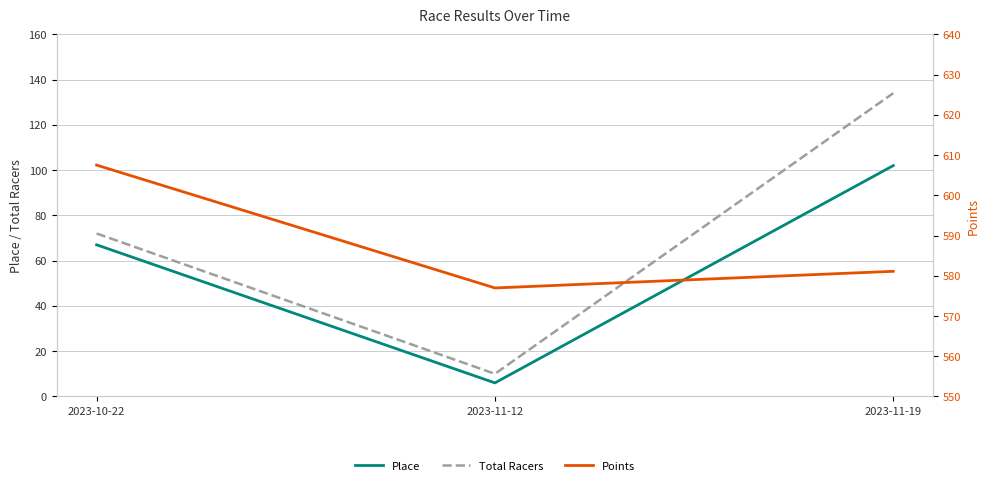

Reading left to right, extract all data points from this chart.

Place: 2023-10-22=67.0	2023-11-12=6.0	2023-11-19=102.0
Total Racers: 2023-10-22=72.0	2023-11-12=10.0	2023-11-19=134.0
Points: 2023-10-22=607.5	2023-11-12=577.0	2023-11-19=581.1